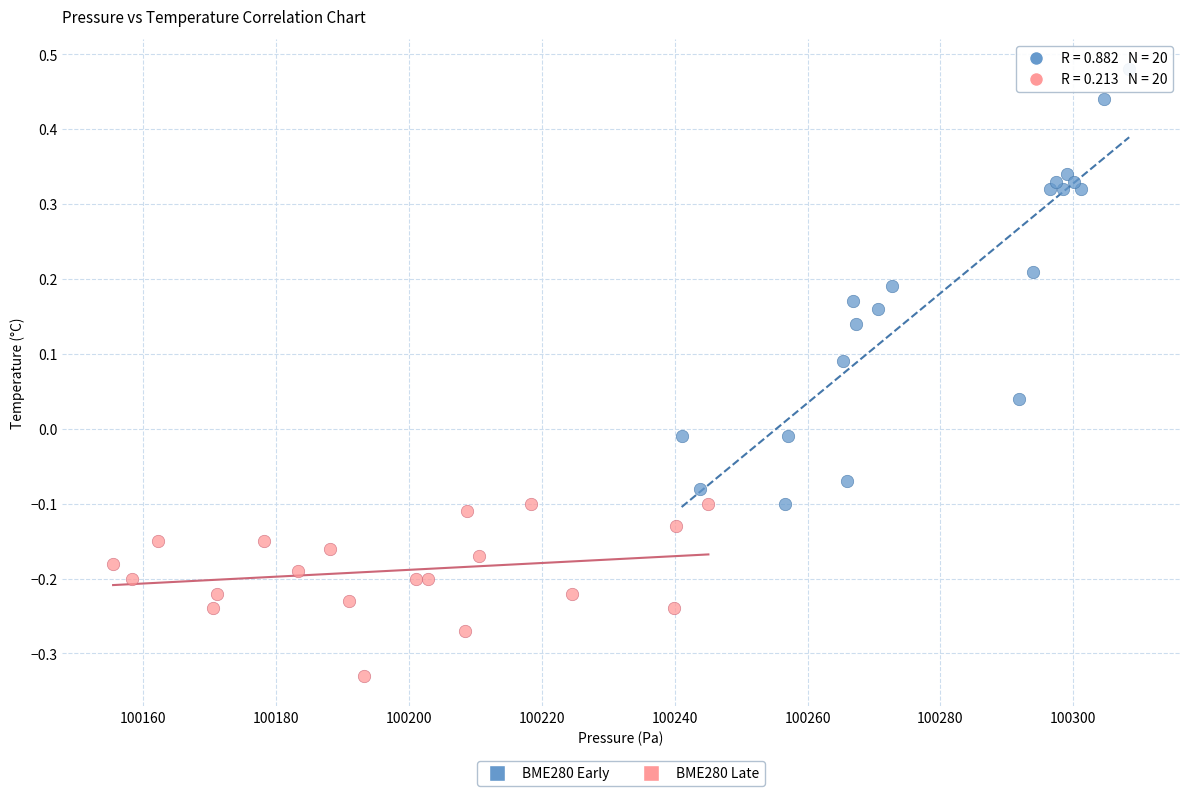

Which series contains the lowest Y value?

BME280 Late